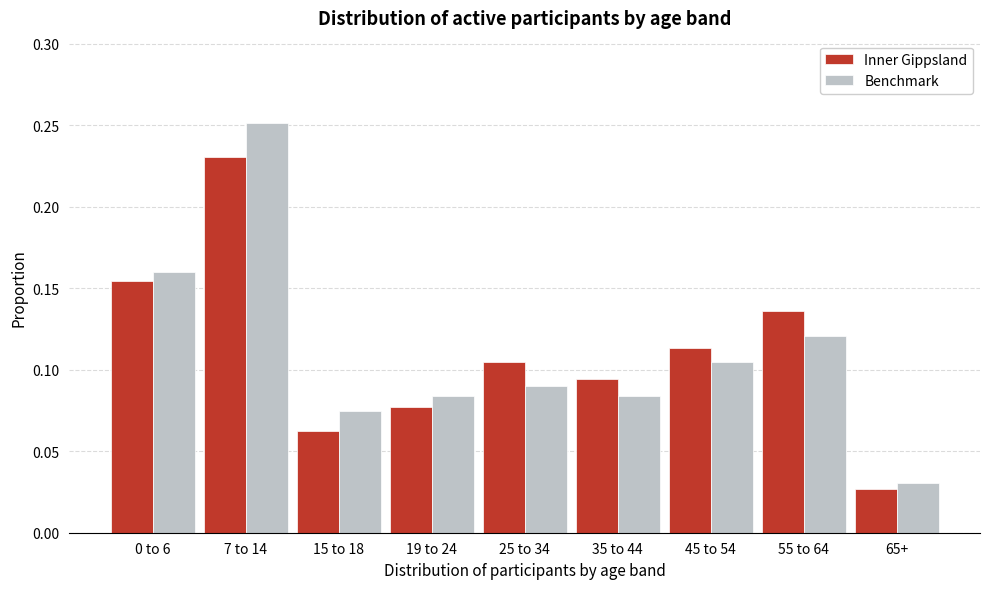

What is the sum of all Benchmark values?

1.0